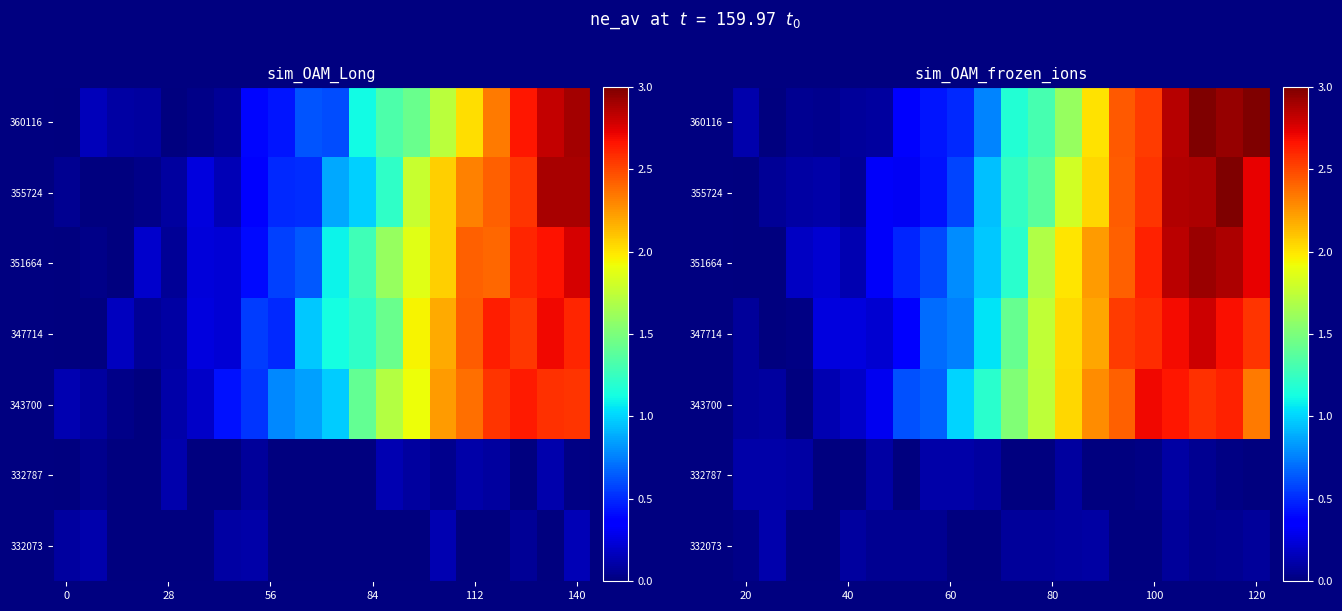

How many series are shown in this chart?

7